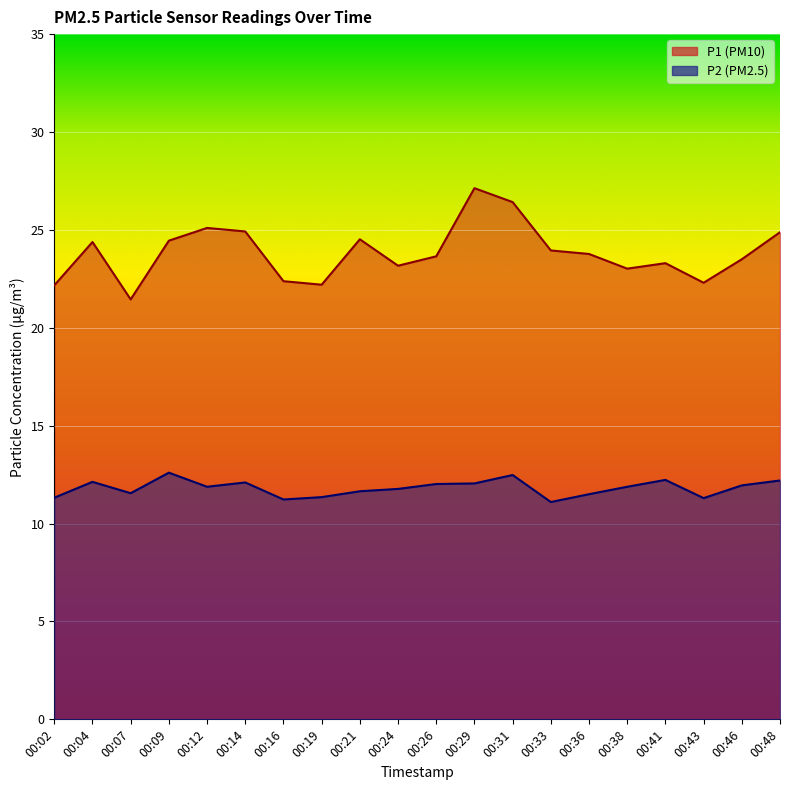

What is the minimum value for P2?

11.1